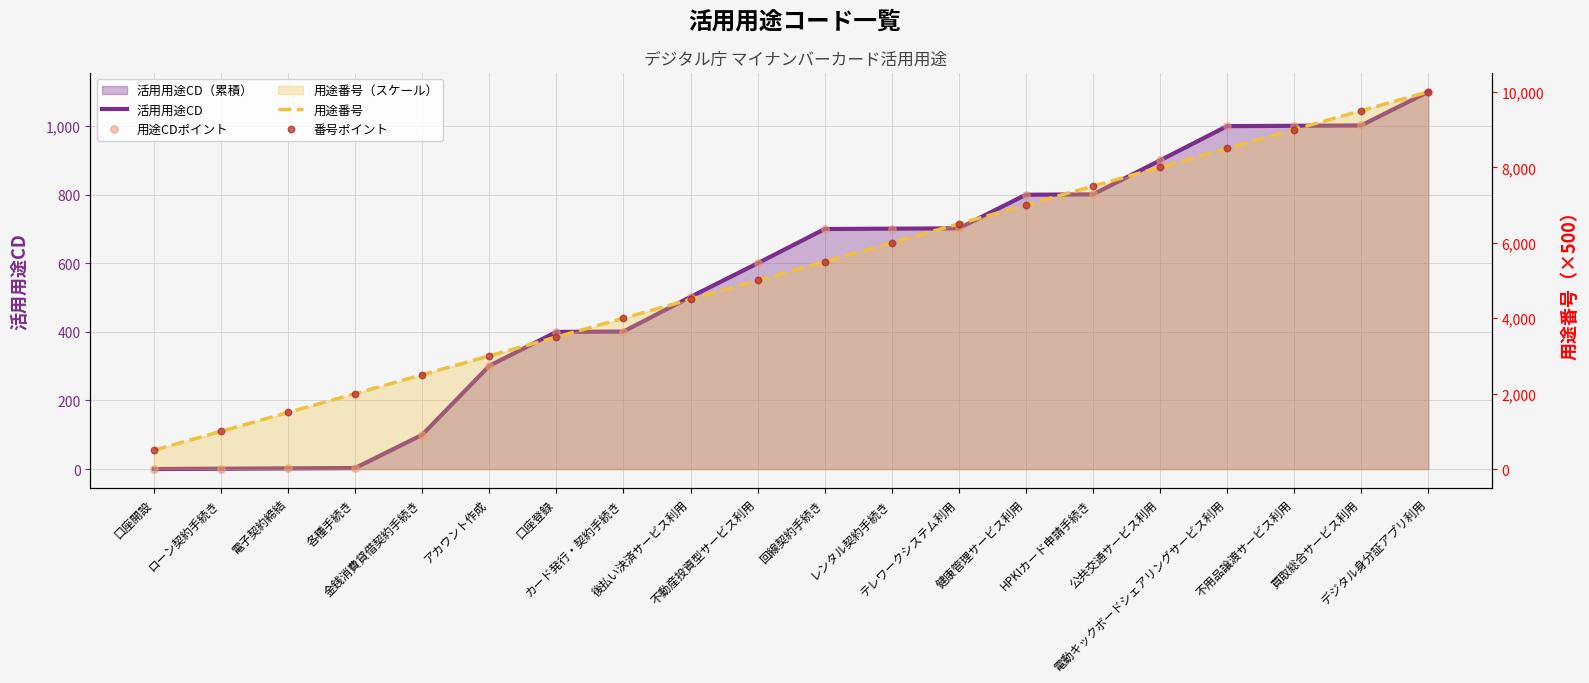

Is the value of 番号ポイント at カード発行・契約手続き greater than the value of 活用用途CD at 後払い決済サービス利用?

Yes